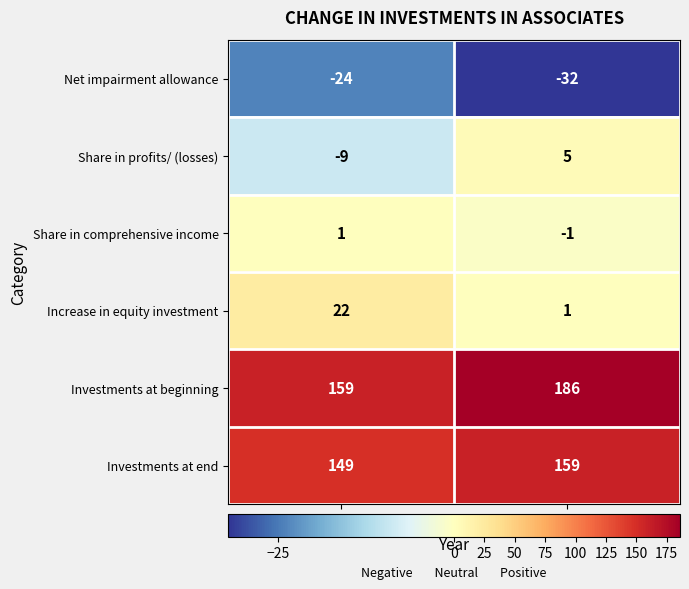

Where is Investments at end nearest to the value 154?

2017